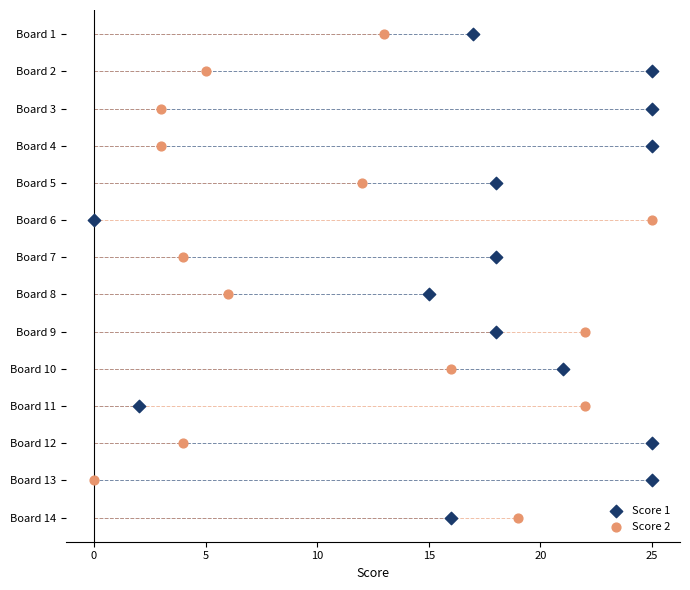

What are all the series names shown in the legend?

Score 1, Score 2